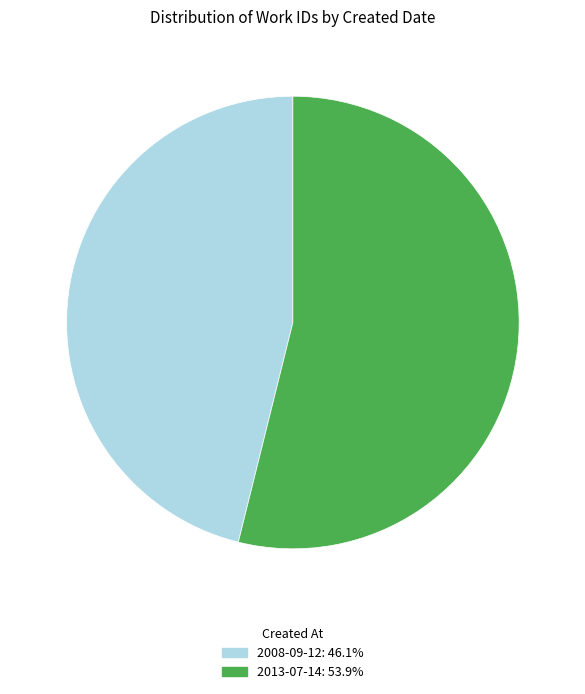

Rank the categories by value from lowest to highest.

2008-09-12, 2013-07-14